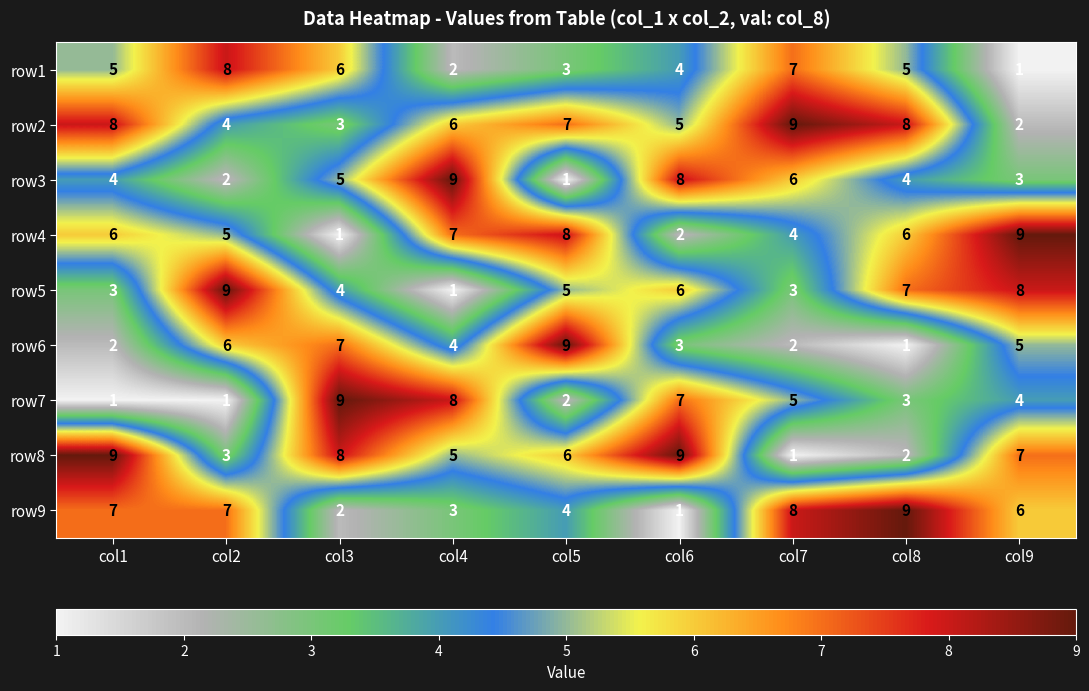

What is the greatest value displayed?

9